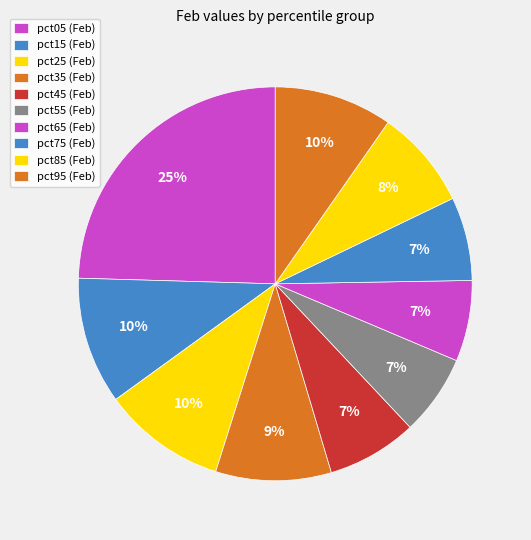

What percentage is NOT represented by pct35?

90.5%